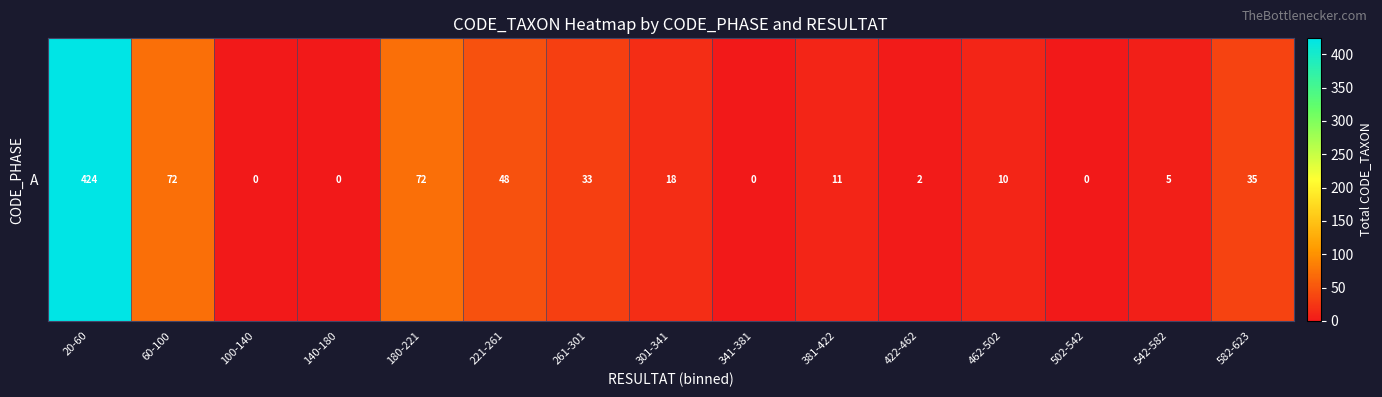

What is the average value?

49